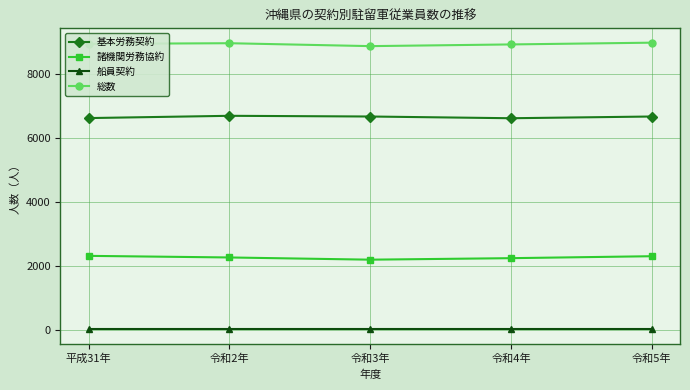

What is the average value of the 総数 series?

8930